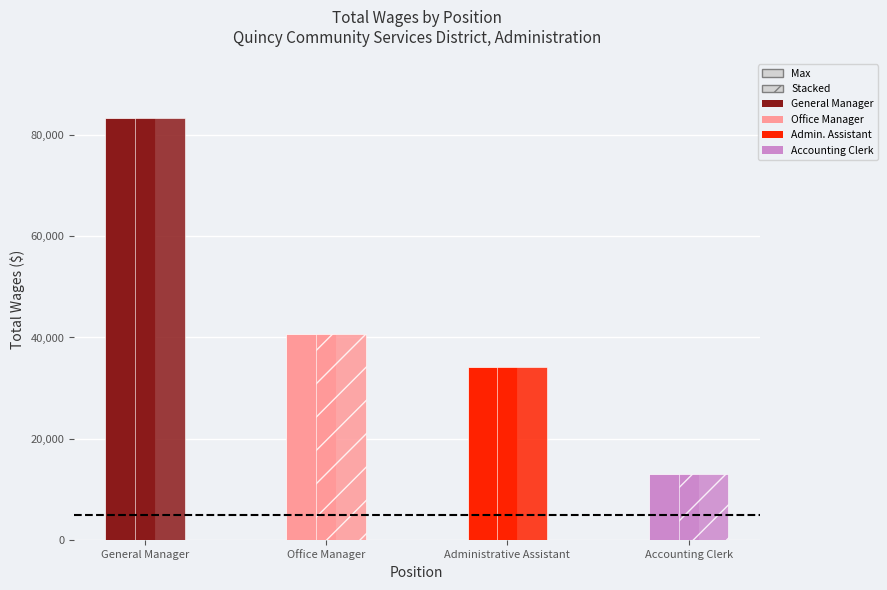

Are the bars horizontal?

No